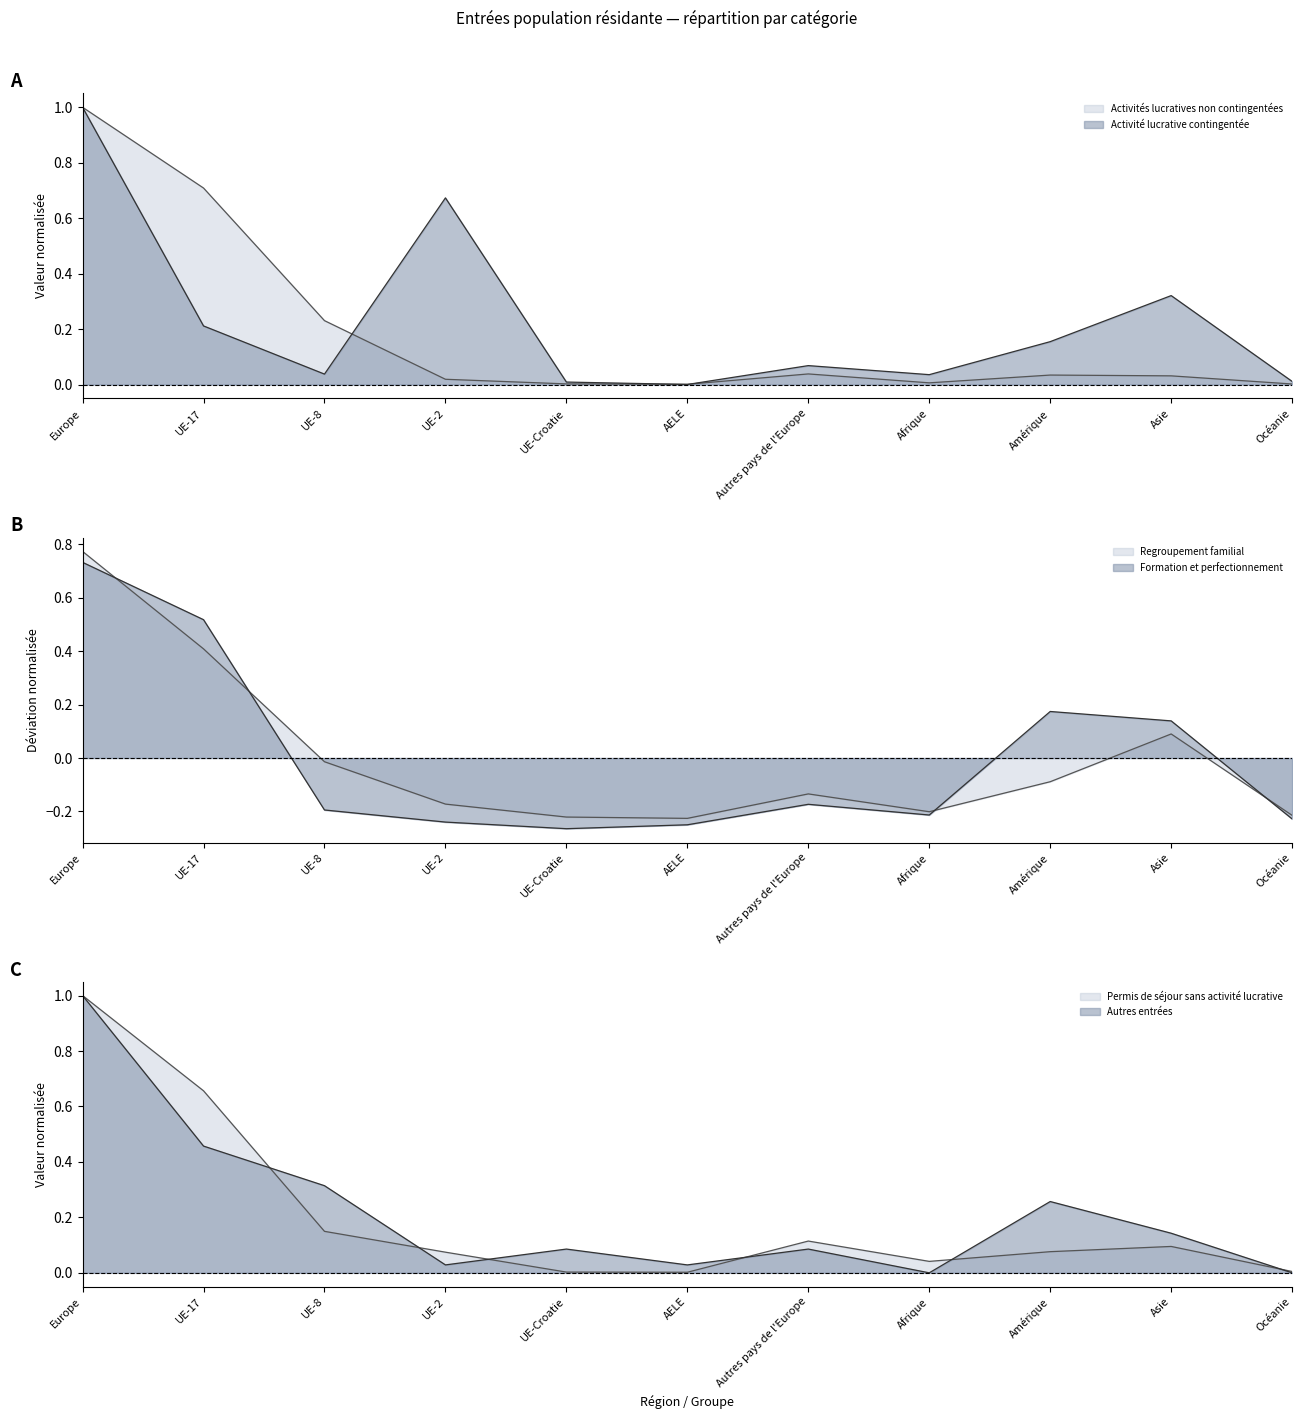

What is the sum of all Autres entrées values?

2.4